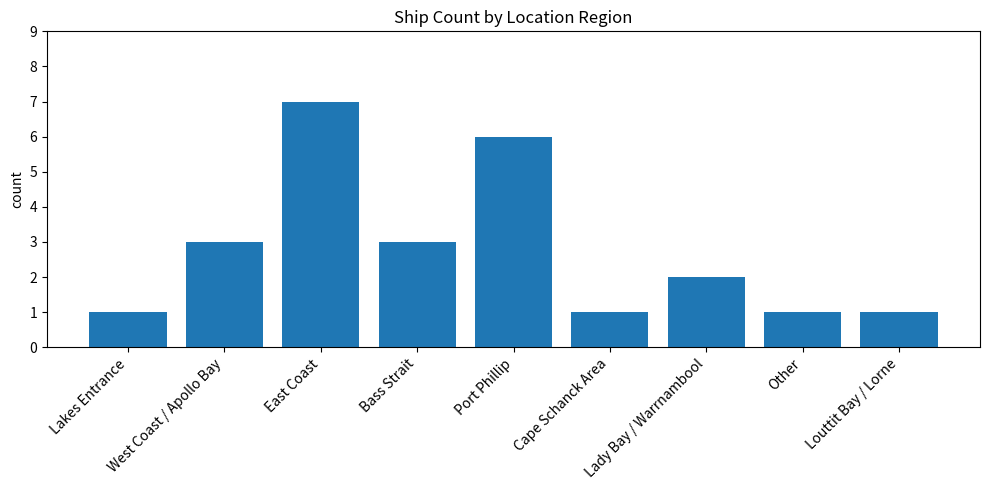

How many bars are there in total?

9